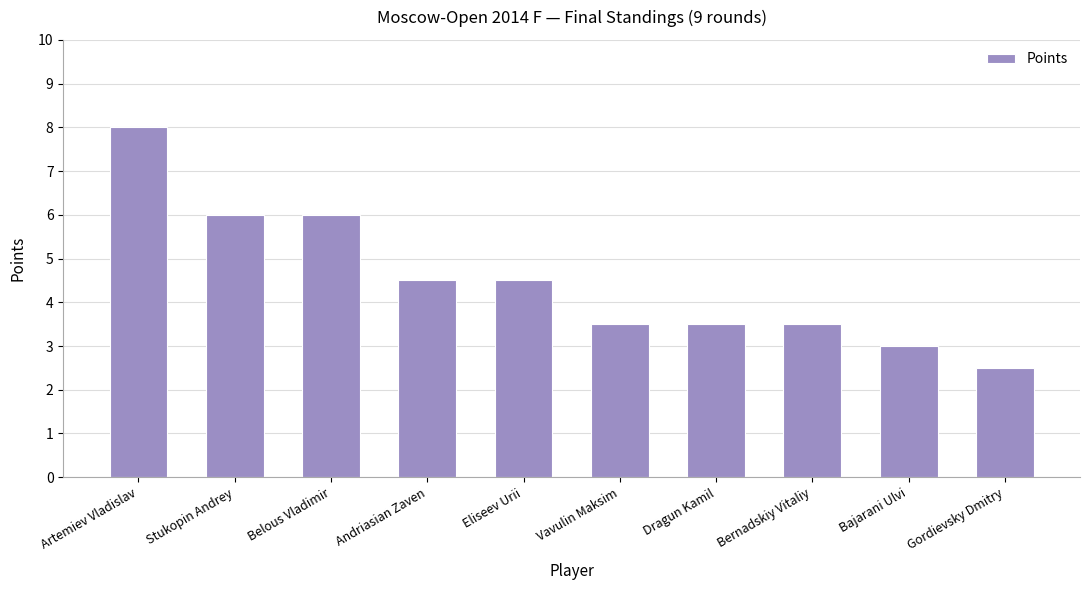

What is the minimum value shown in the chart?

2.5